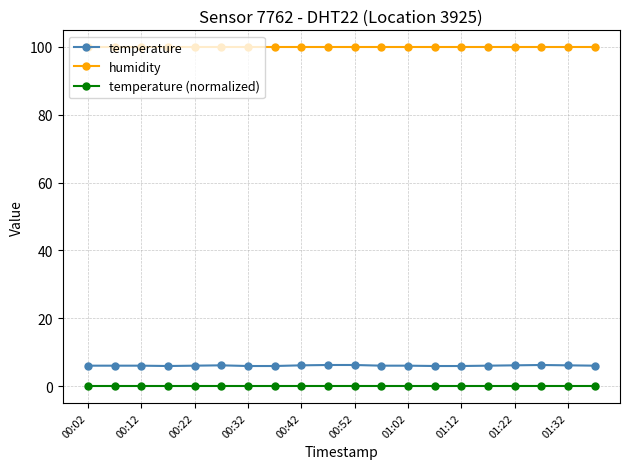

Which series has the largest range (max minus min)?

temperature